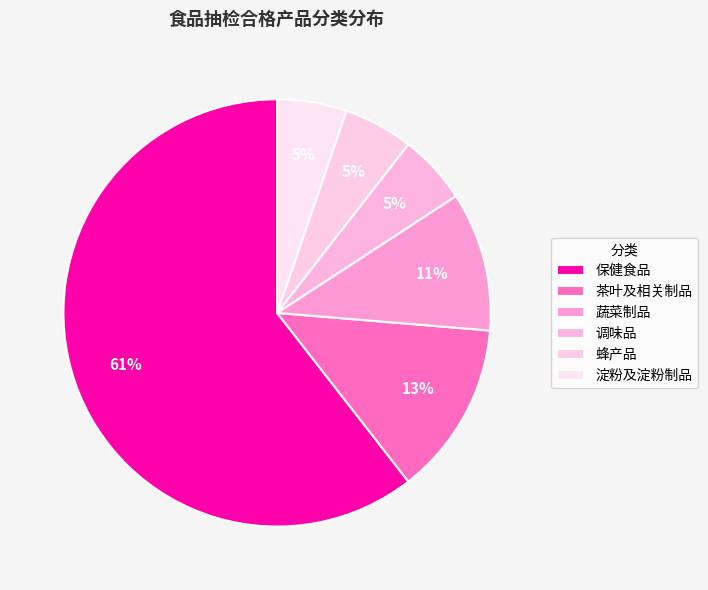

Is the sum of 蔬菜制品 and 调味品 greater than half?

No